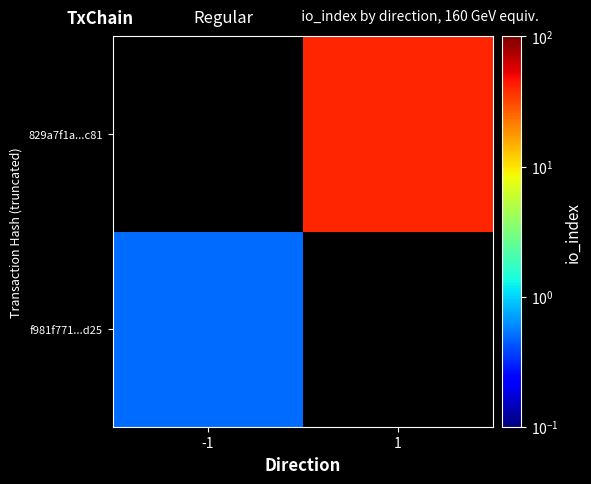

What is the difference between the highest and lowest values at -1?

0.5